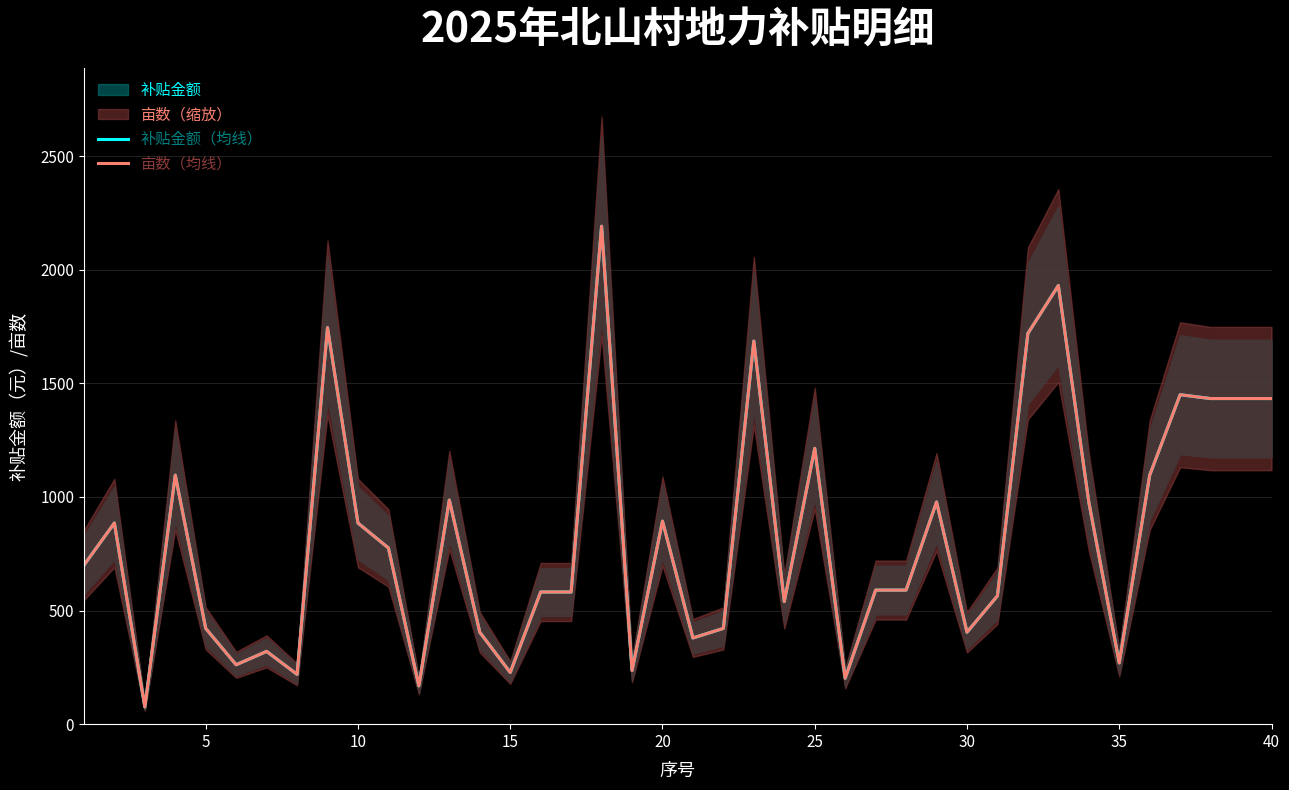

What is the highest value of the 亩数（均线） series?

2191.3